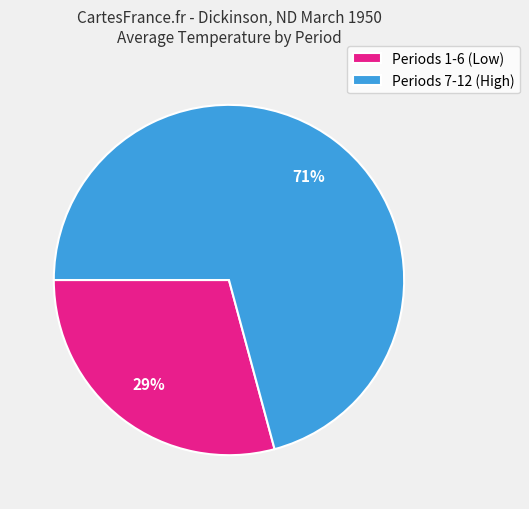

Which has a higher value, Periods 1-6 (Low) or Periods 7-12 (High)?

Periods 7-12 (High)